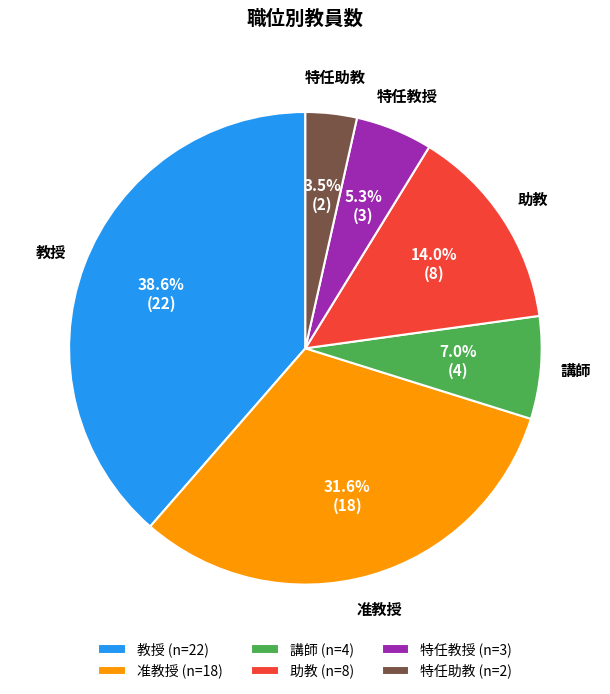

What portion of the pie excludes 助教 (n=8)?

86.0%